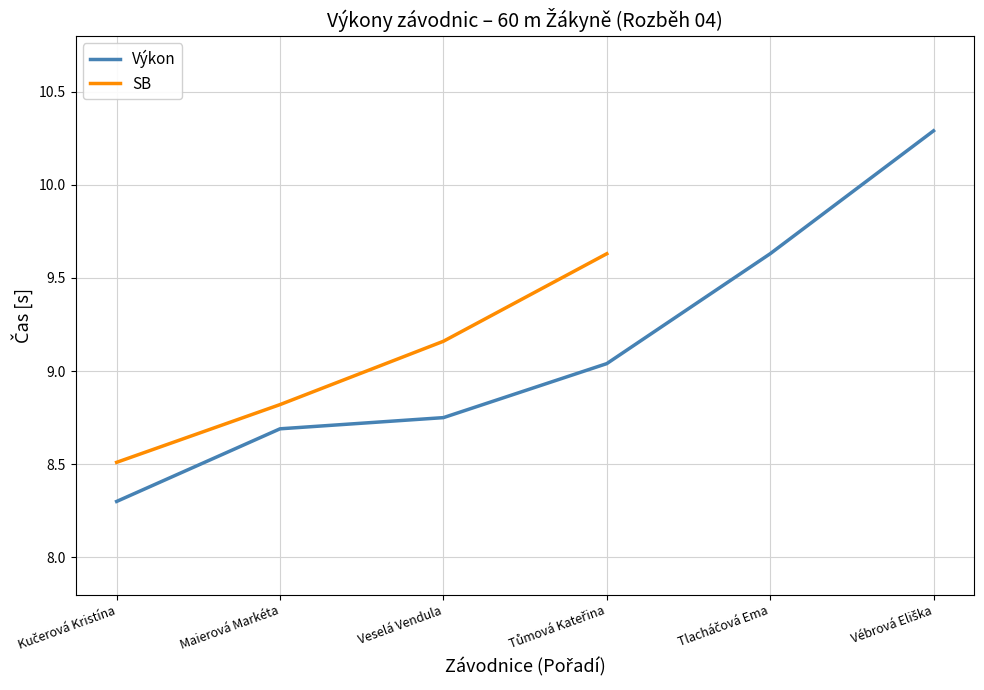

True or false: Výkon has more than 1 interior local peaks.

False